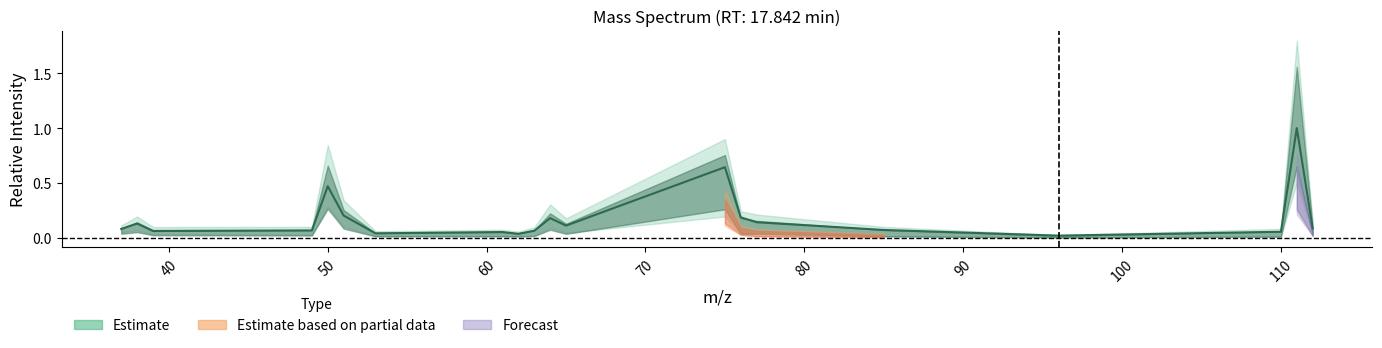

What is the value of the 13th point from the left?

0.6